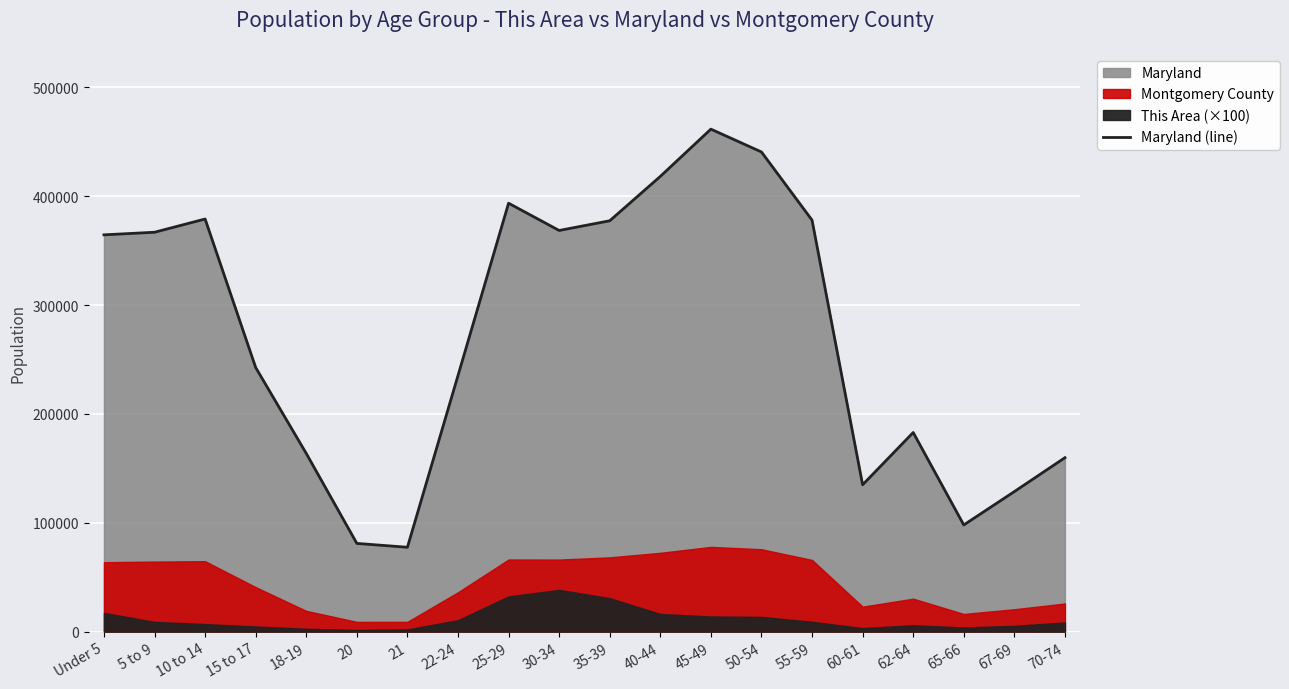

List the labels in order of value, largest first.

45-49, 50-54, 40-44, 25-29, 10 to 14, 55-59, 35-39, 30-34, 5 to 9, Under 5, 15 to 17, 22-24, 62-64, 18-19, 70-74, 60-61, 67-69, 65-66, 20, 21